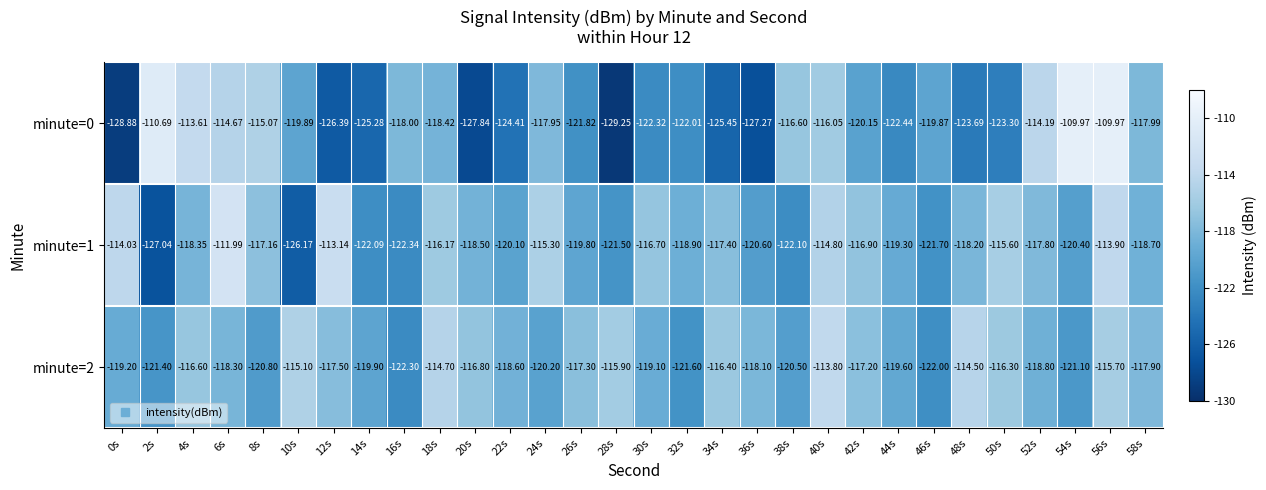

Which series has the largest range (max minus min)?

minute=0